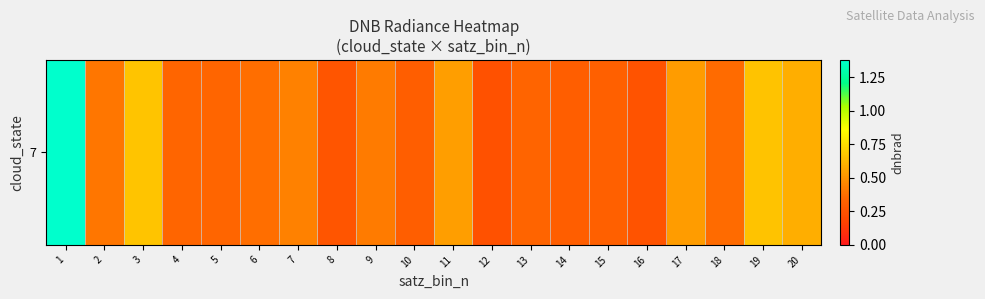

The chart shows a value of 0.2 at 20. True or false?

False